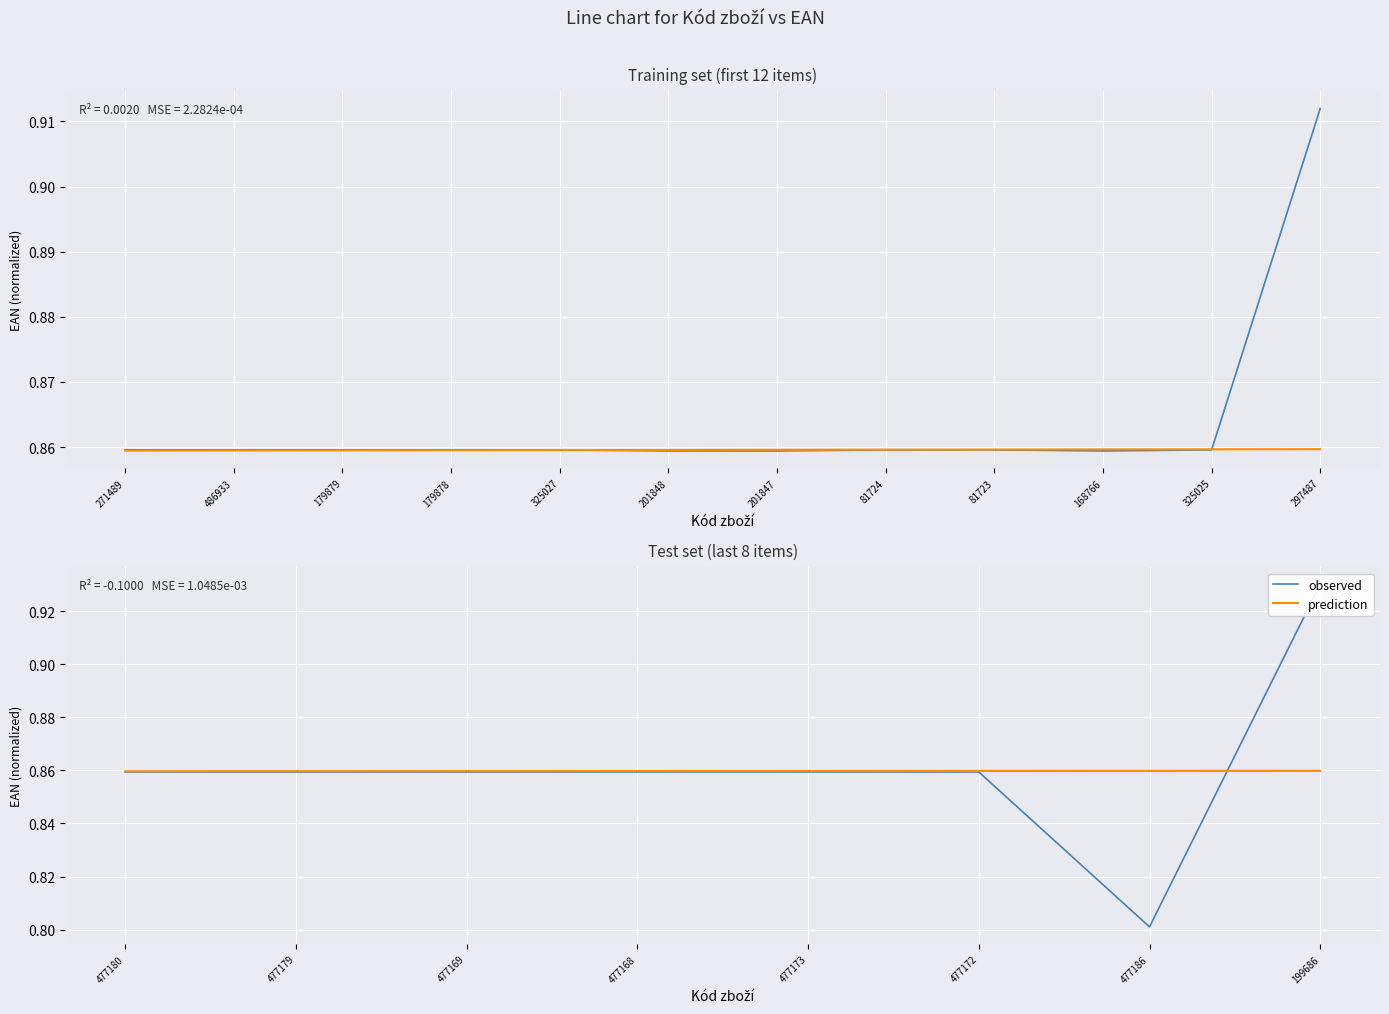

How many prediction values are between 0 and 1?

8